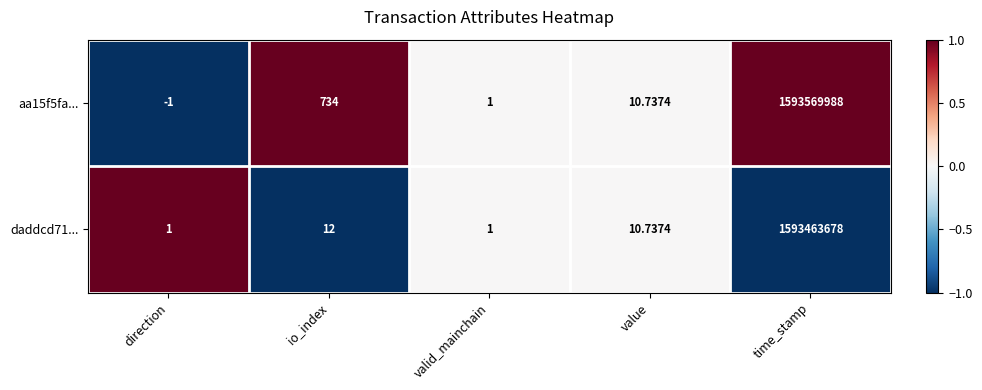

Which series has the largest range (max minus min)?

aa15f5fa...